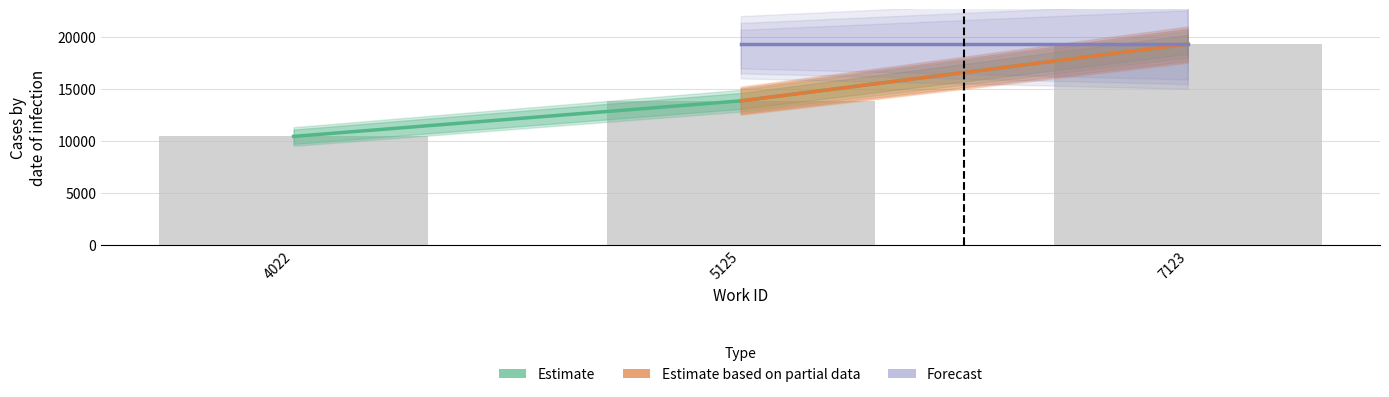

At which label does Estimate first exceed 13837?

7123